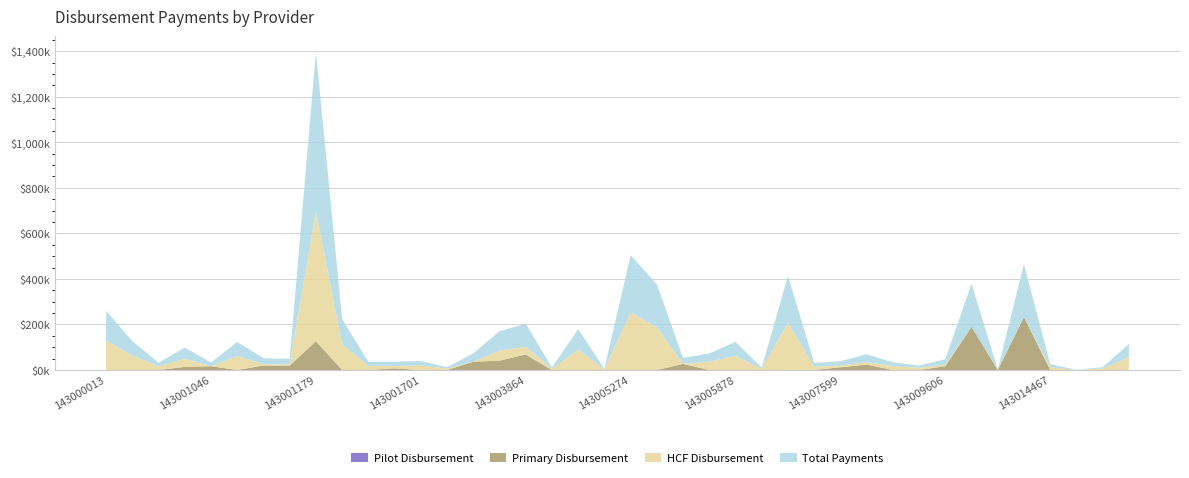

Reading left to right, transcribe all the data shown in this chart.

Pilot Disbursement: 0.0	0.0	0.0	0.0	0.0	0.0	0.0	0.0	0.0	0.0	0.0	0.0	0.0	0.0	0.0	0.0	0.0	0.0	0.0	0.0	0.0	0.0	0.0	0.0	0.0	0.0	0.0	0.0	0.0	0.0	0.0	0.0	0.0	0.0	0.0	0.0	0.0	0.0	0.0	0.0
Primary Disbursement: 0.0	0.0	0.0	13671.4	16569.8	0.0	19730.9	19192.0	126290.2	0.0	0.0	7641.7	0.0	0.0	36385.7	41135.2	68248.5	0.0	0.0	0.0	0.0	0.0	26726.9	0.0	0.0	0.0	0.0	273.4	11766.2	23936.4	0.0	0.0	16812.0	189326.1	0.0	232000.3	0.0	0.0	0.0	0.0
HCF Disbursement: 130006.7	63751.2	15773.4	35706.7	0.0	61566.6	6095.1	5256.0	571783.9	112187.2	18111.5	10555.1	19616.2	6252.9	0.0	44075.6	33463.5	5499.6	89580.7	2338.4	251996.6	188271.3	0.0	36301.7	61807.7	5146.3	206797.6	15195.6	7578.1	10580.7	16838.9	9833.6	6764.8	0.0	1162.0	0.0	12803.3	582.6	6055.2	57032.9
Total Payments: 130006.7	63751.2	15773.4	49378.0	16569.8	61566.6	25826.0	24448.0	698074.1	112187.2	18111.5	18196.8	19616.2	6252.9	36385.7	85210.7	101711.9	5499.6	89580.7	2338.4	251996.6	188271.3	26726.9	36301.7	61807.7	5146.3	206797.6	15469.0	19344.3	34517.1	16838.9	9833.6	23576.8	189326.1	1162.0	232000.3	12803.3	582.6	6055.2	57032.9